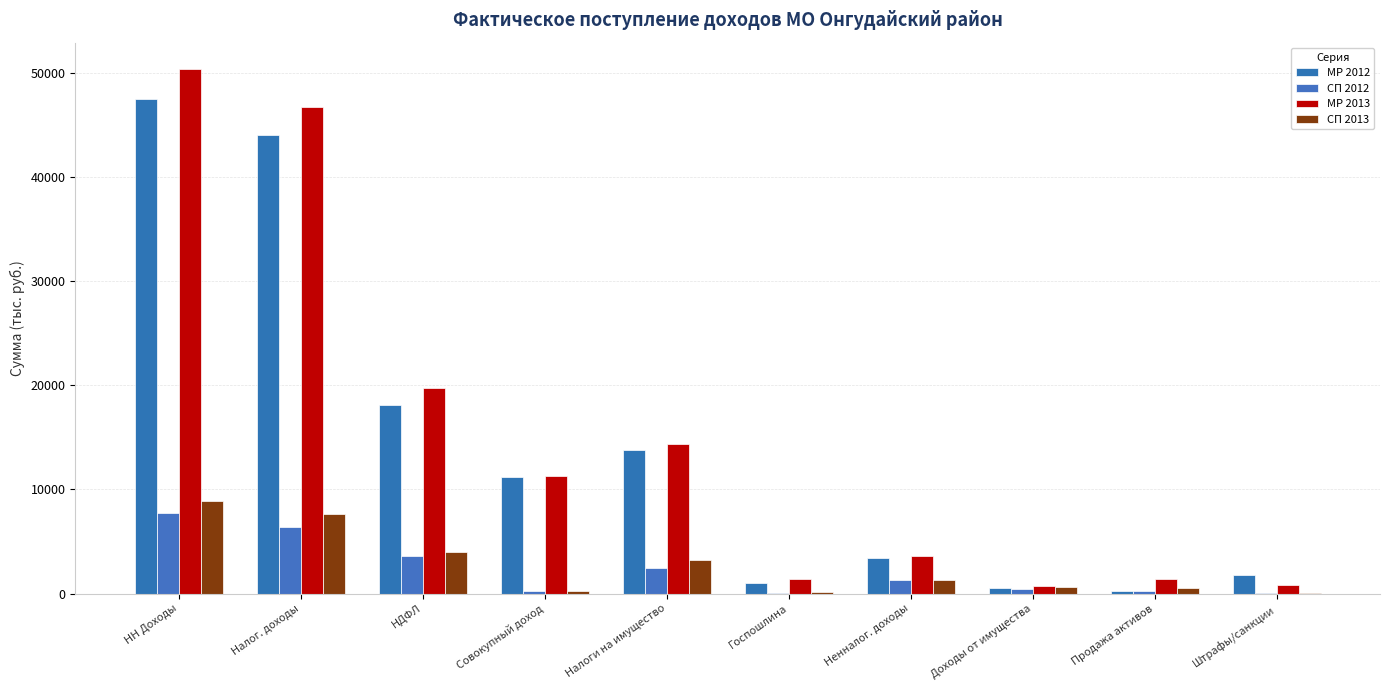

List the labels in order of МР 2013 value, smallest first.

Доходы от имущества, Штрафы/санкции, Госпошлина, Продажа активов, Ненналог. доходы, Совокупный доход, Налоги на имущество, НДФЛ, Налог. доходы, НН Доходы